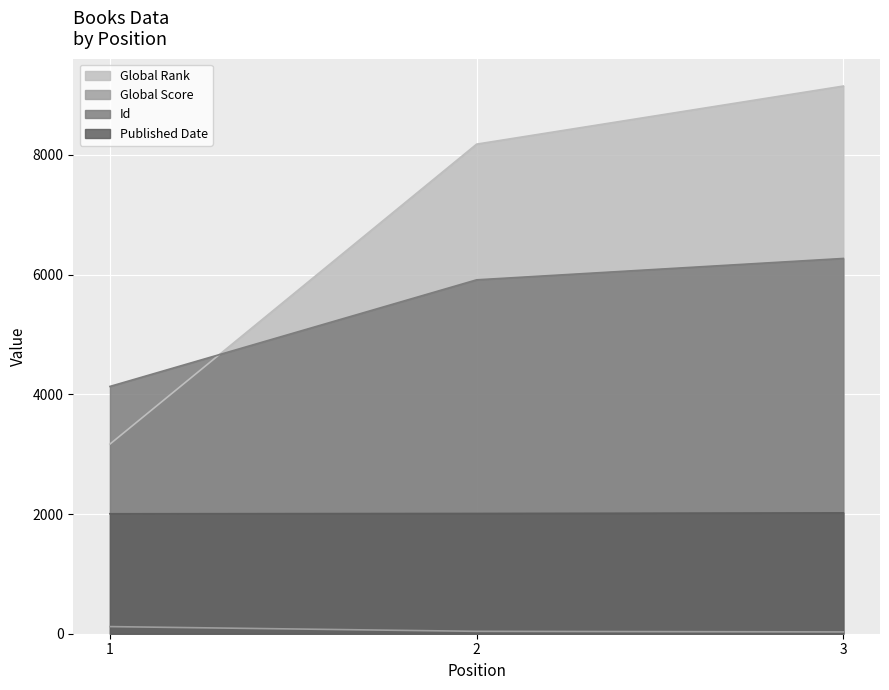

How many series are shown in this chart?

4